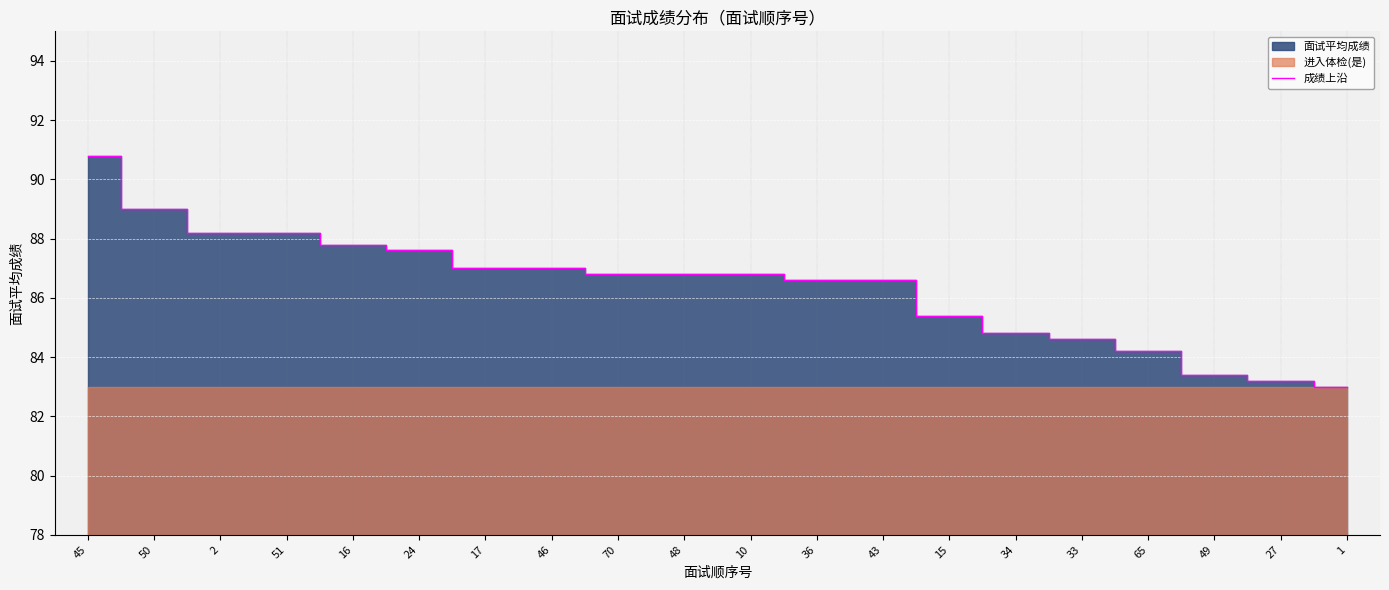

How many data points are less than 86?

7